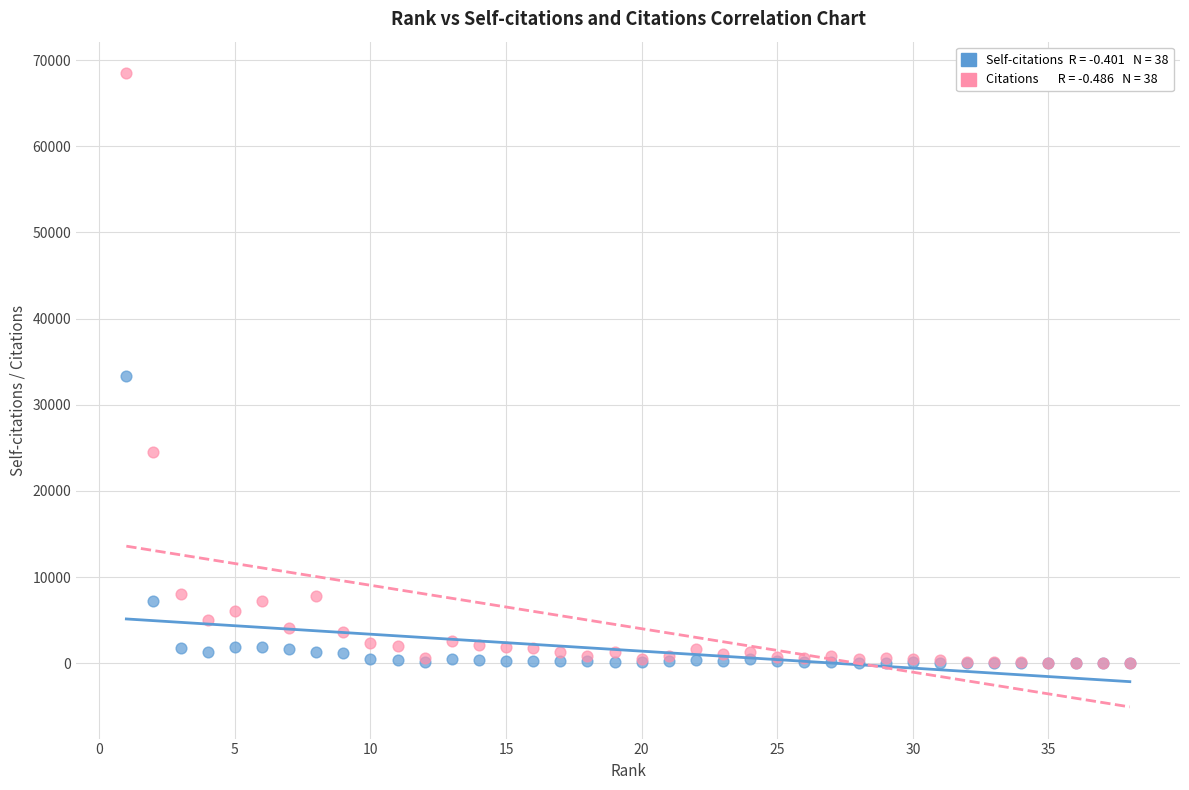

Across all series, what Y value is closest to 34236?

33399